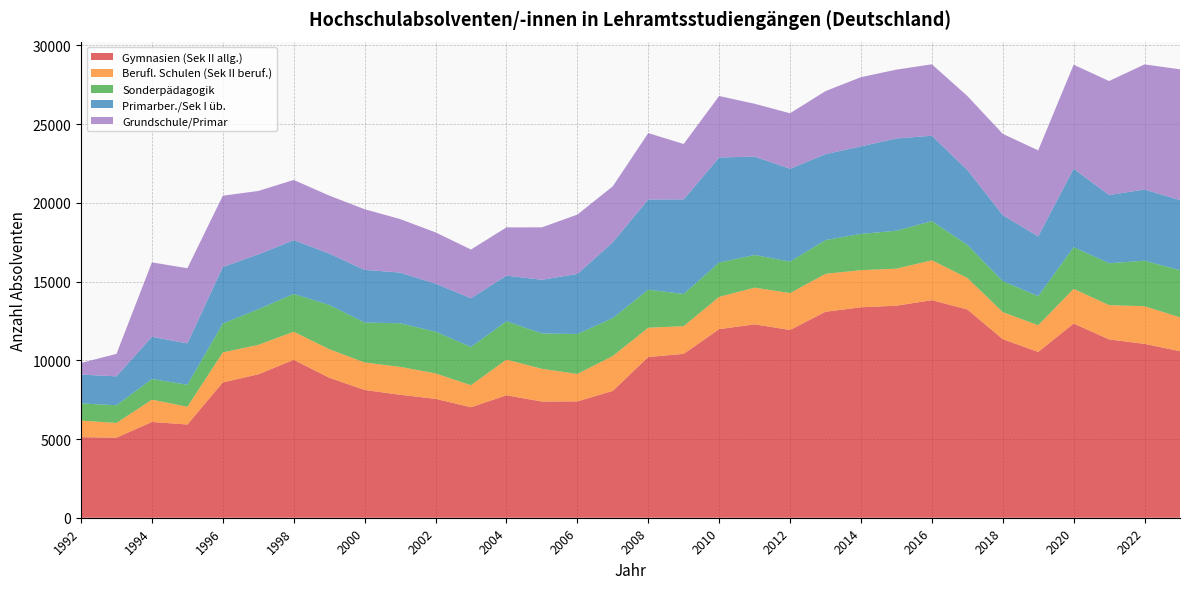

Reading left to right, transcribe all the data shown in this chart.

Gymnasien (Sek II allg.): 5117	5088	6083	5922	8597	9110	10030	8894	8117	7811	7552	7019	7779	7381	7389	8055	10210	10409	11979	12286	11926	13085	13368	13470	13819	13230	11345	10531	12335	11327	11043	10580
Berufl. Schulen (Sek II beruf.): 1054	933	1418	1128	1903	1871	1787	1815	1744	1772	1617	1399	2265	2079	1745	2218	1859	1762	2051	2329	2343	2409	2359	2351	2533	2006	1716	1697	2204	2178	2393	2152
Sonderpädagogik: 1091	1124	1311	1397	1836	2262	2398	2810	2541	2770	2650	2429	2435	2247	2537	2408	2420	2039	2181	2073	2002	2144	2302	2412	2489	2100	1969	1847	2649	2660	2894	2991
Primarber./Sek I üb.: 1830	1836	2683	2626	3595	3485	3418	3267	3343	3221	3051	3097	2901	3409	3814	4818	5730	6012	6673	6251	5898	5455	5565	5858	5425	4760	4196	3793	4984	4336	4520	4455
Grundschule/Primar: 741	1428	4727	4776	4525	4029	3825	3679	3853	3399	3258	3093	3064	3331	3771	3554	4214	3521	3906	3358	3523	4007	4392	4374	4538	4698	5160	5469	6605	7240	7948	8307